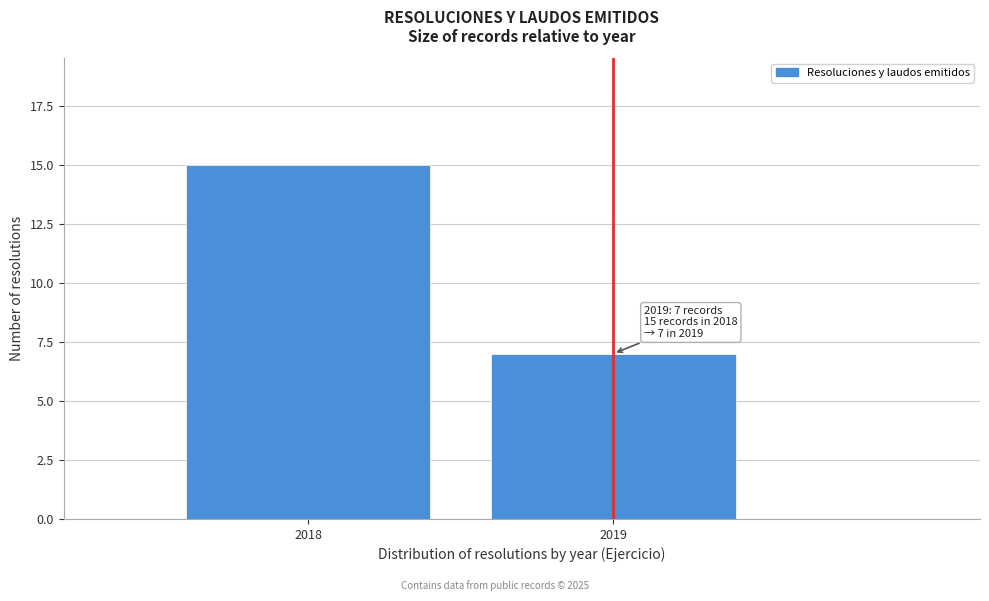

Reading right to left, transcribe all the data shown in this chart.

7	15